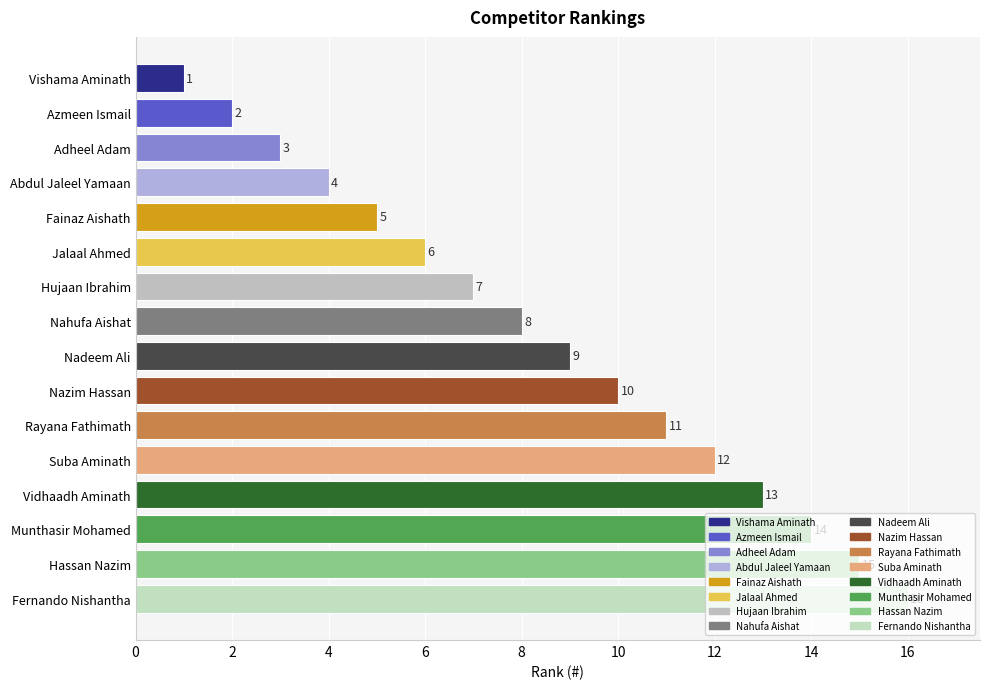

What is the greatest value displayed?

16